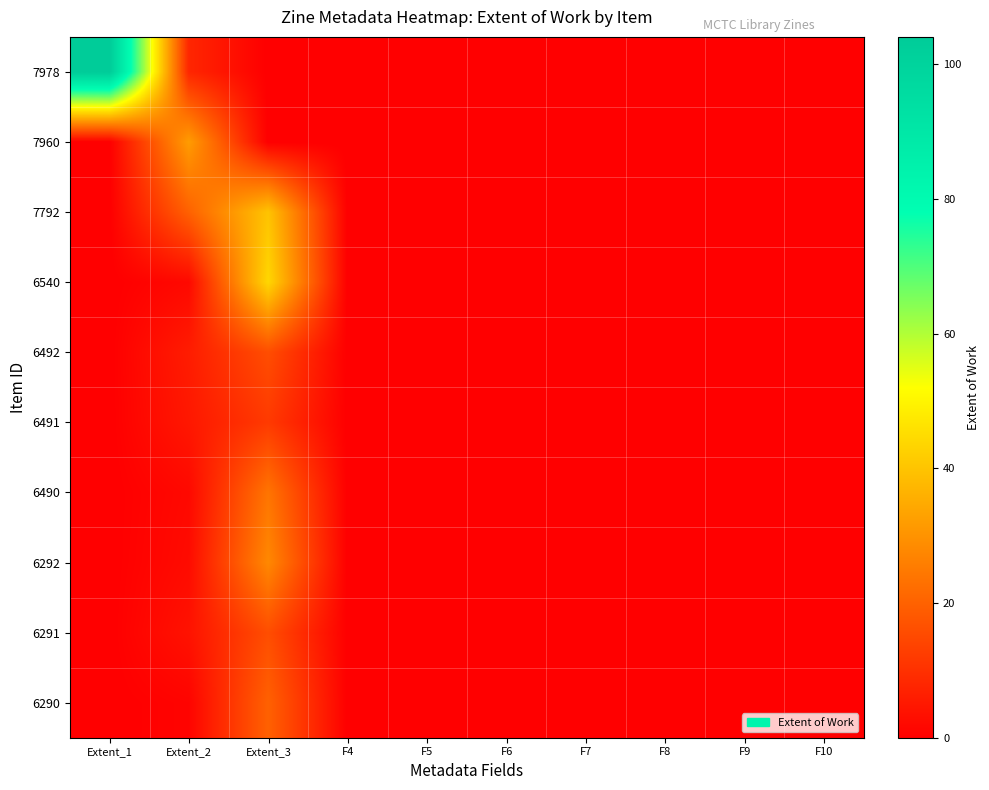

List the series in order of their peak value, lowest first.

6491, 6492, 6291, 6290, 6490, 6292, 7960, 7792, 6540, 7978